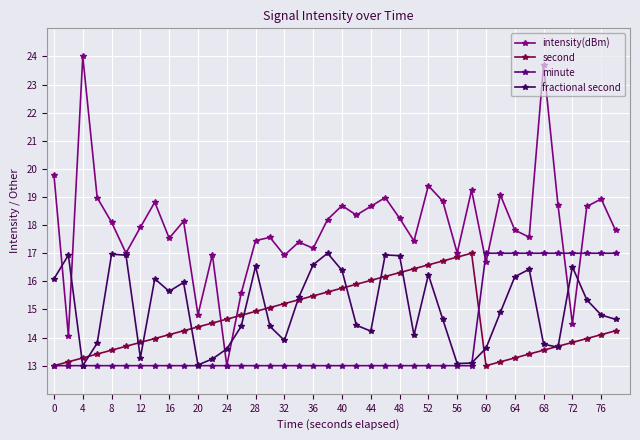

At how many categories does at least one series exceed 17?

32